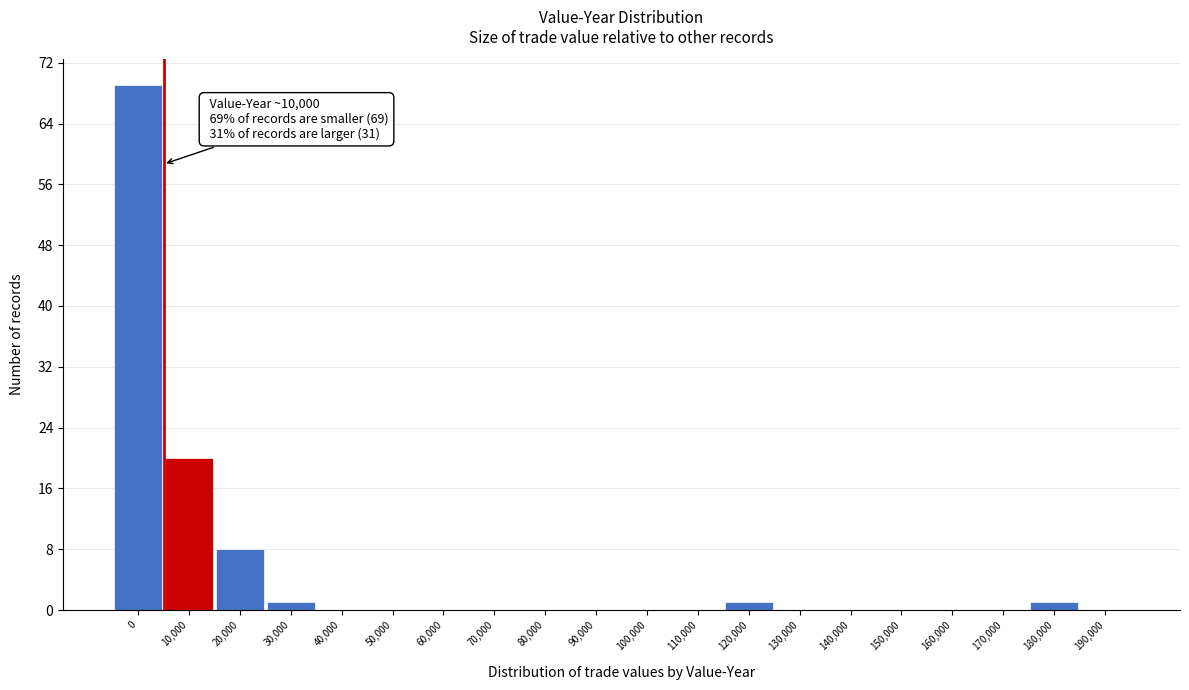

Reading left to right, what are all the values shown in this chart?

0=69	10,000=20	20,000=8	30,000=1	40,000=0	50,000=0	60,000=0	70,000=0	80,000=0	90,000=0	100,000=0	110,000=0	120,000=1	130,000=0	140,000=0	150,000=0	160,000=0	170,000=0	180,000=1	190,000=0